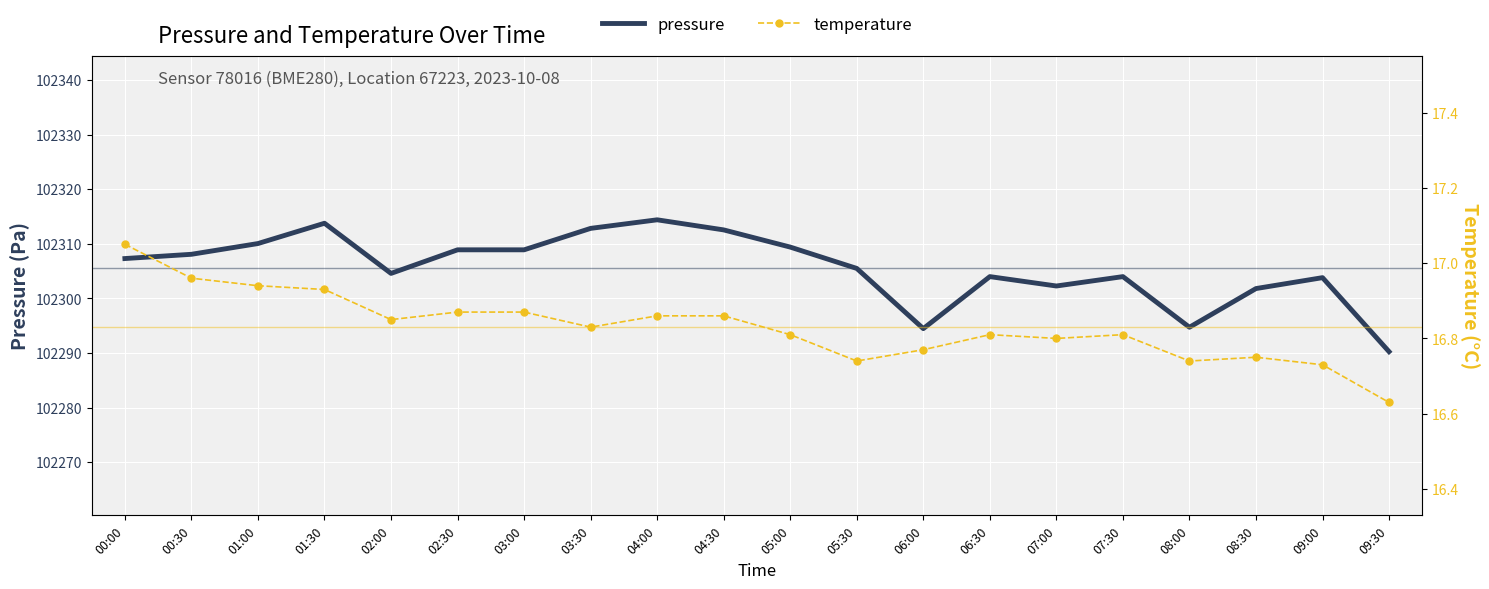

The pressure series shows 102308.1 at 00:30. True or false?

True